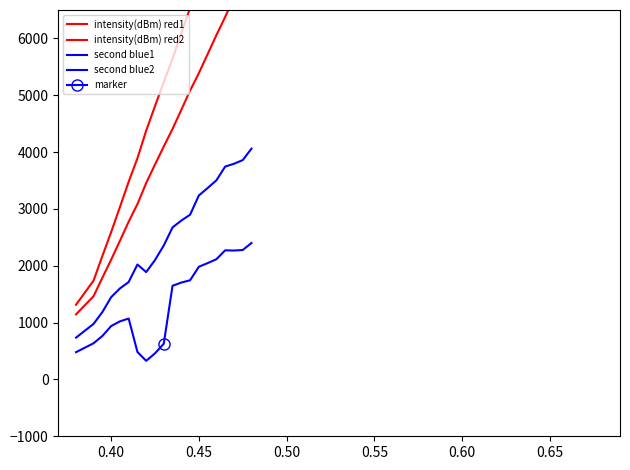

What is the difference between the maximum and minimum values in the intensity(dBm) red1 series?

6248.1